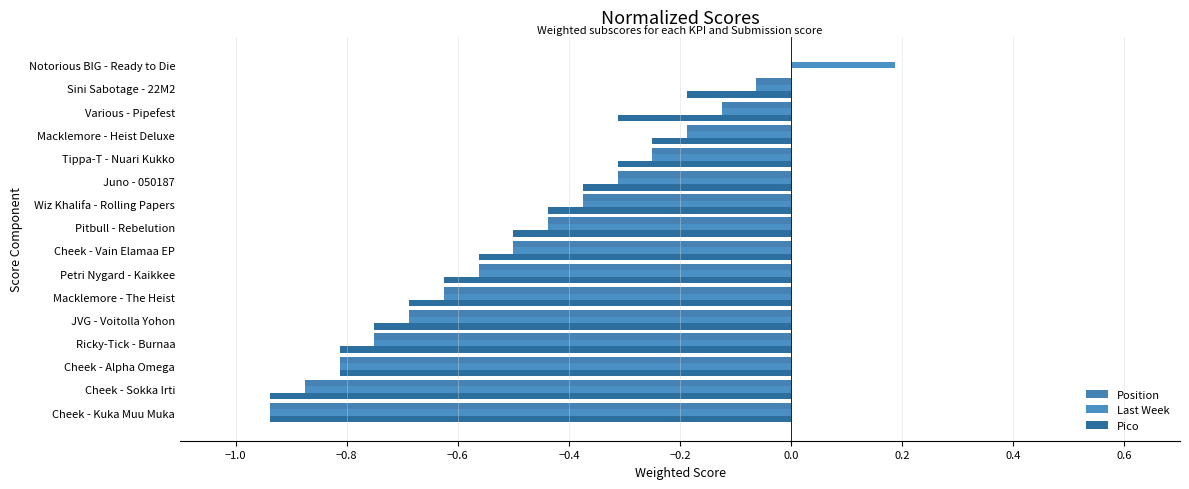

How many series are shown in this chart?

3